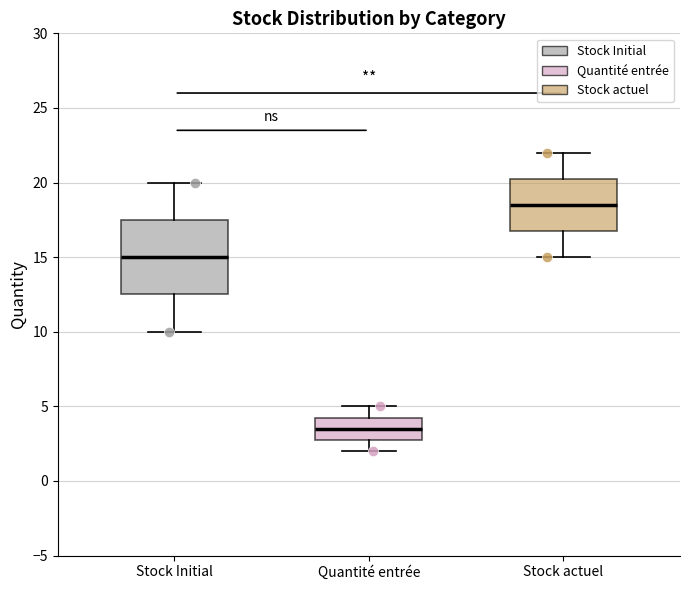

Comparing the boxes themselves (not the whiskers), which one is the tallest?

Stock Initial